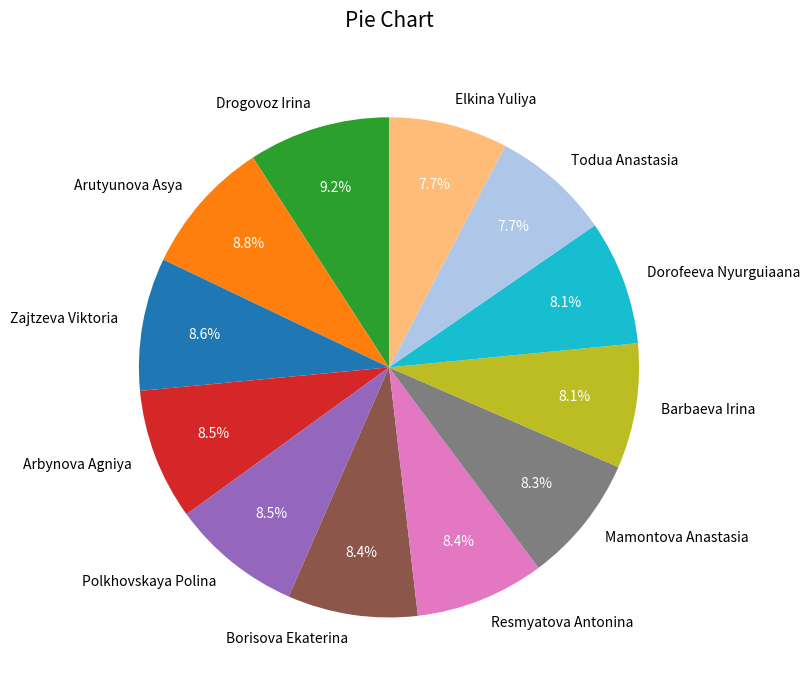

How many slices are in this pie chart?

12